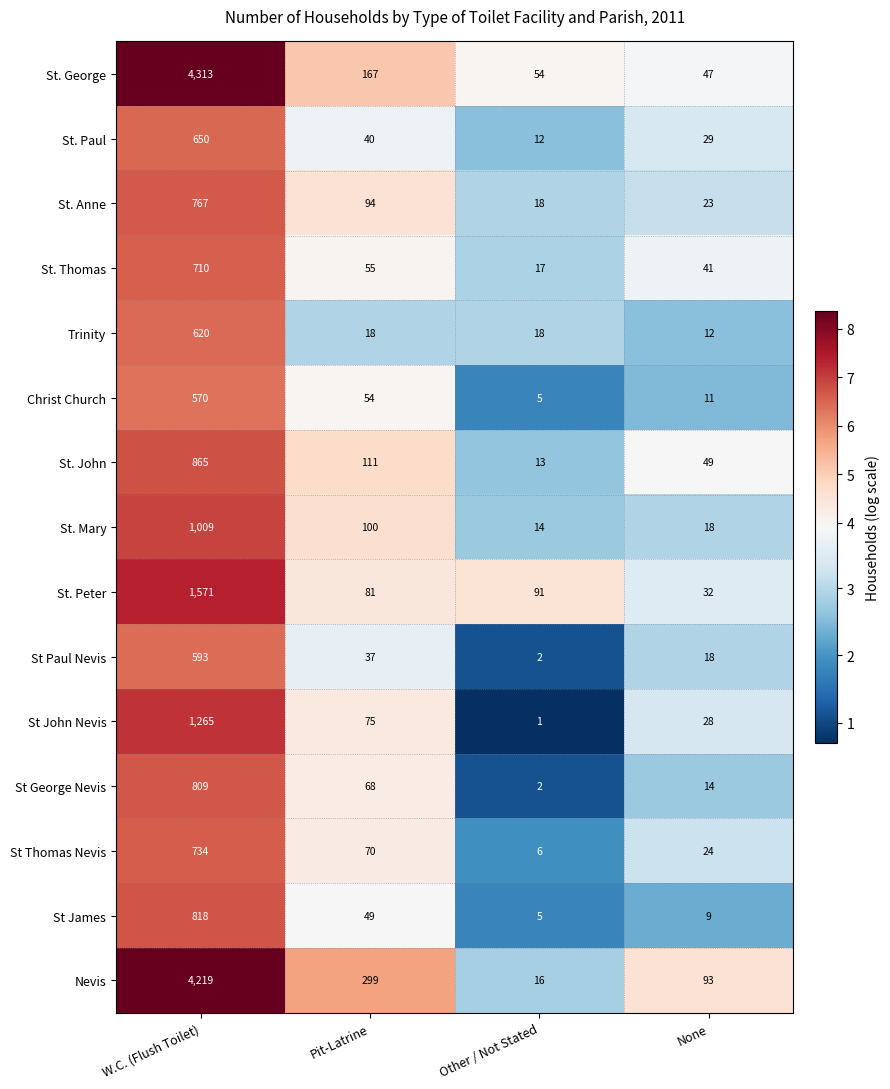

What is the difference between the highest and lowest values at Other / Not Stated?

90